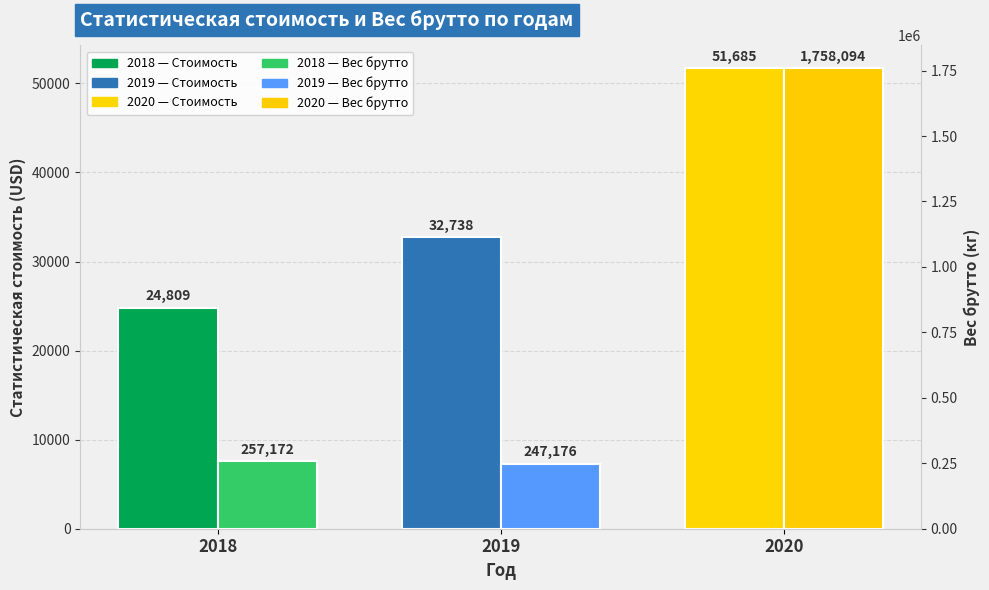

What is the value of the Статистическая стоимость (USD) bar at the 2nd from the left?

32737.6